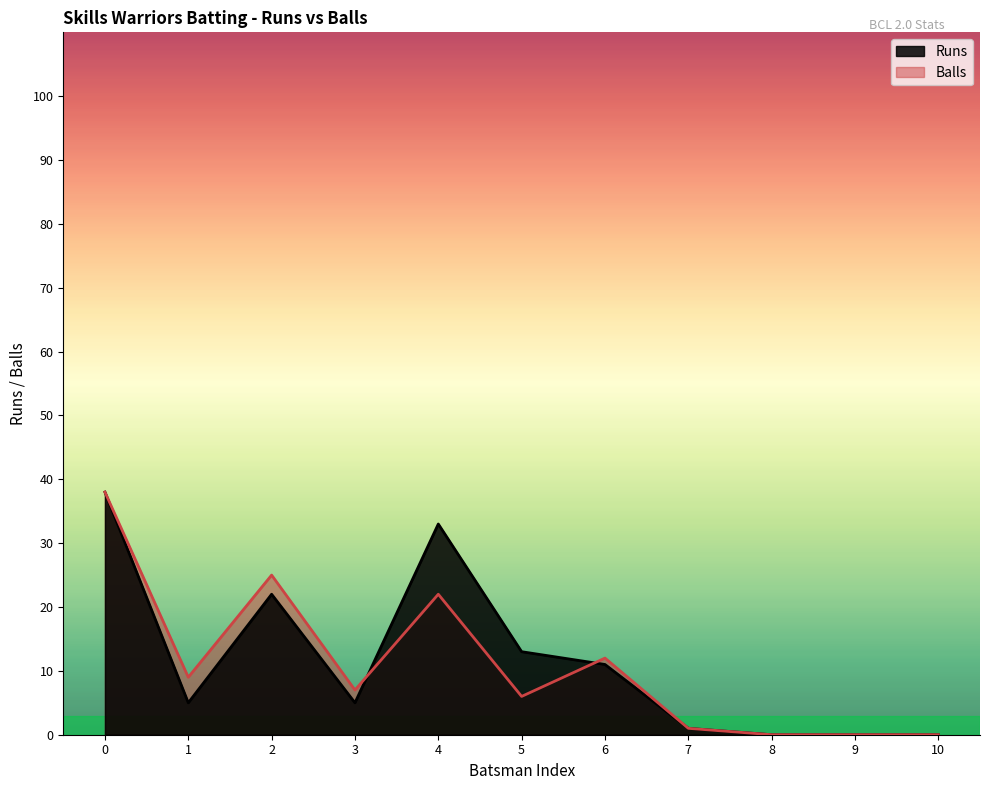

Rank the series by their maximum value, from highest to lowest.

Runs, Balls